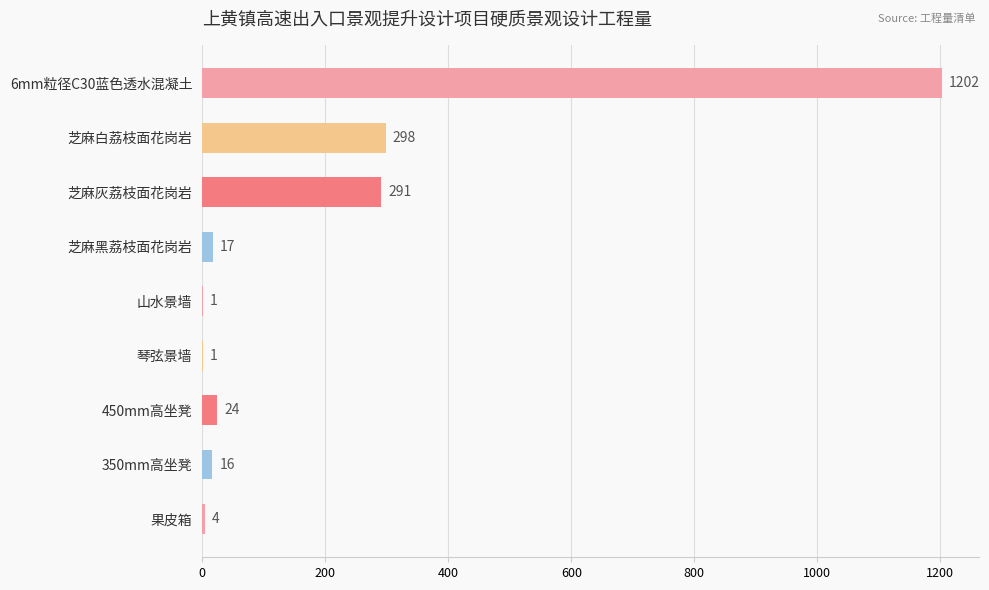

What is the change in value from 芝麻白荔枝面花岗岩 to 琴弦景墙?

-297